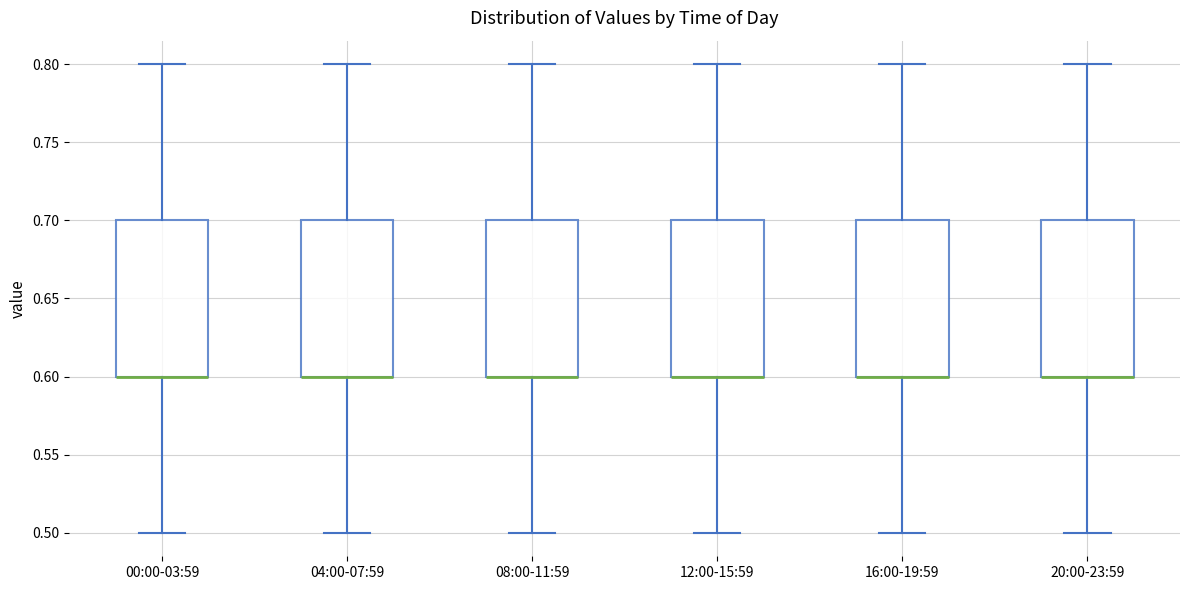

Where is the upper edge of the box for 00:00-03:59 on the y-axis? The values are not printed on the chart, so give them approximately, as read against the axis.

0.7